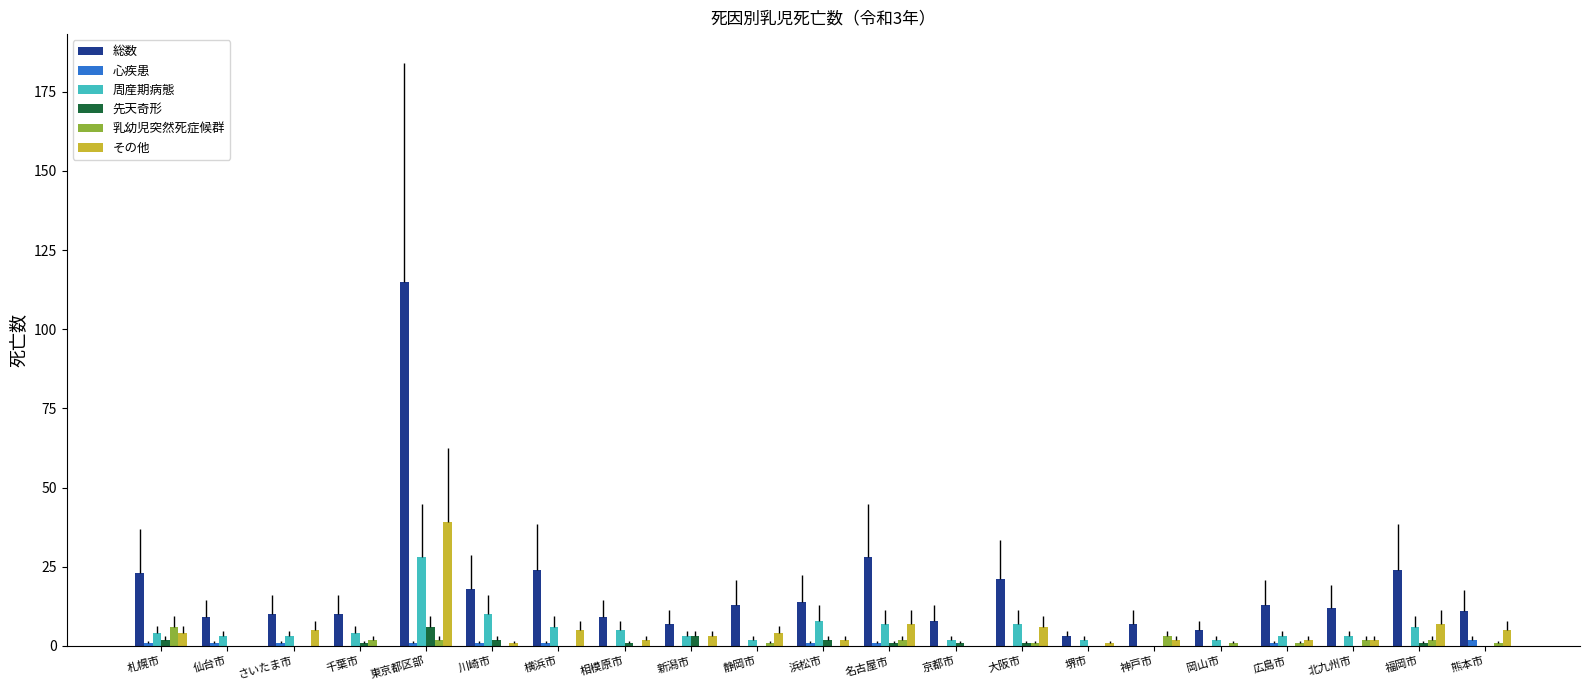

How many categories are shown in the chart?

21